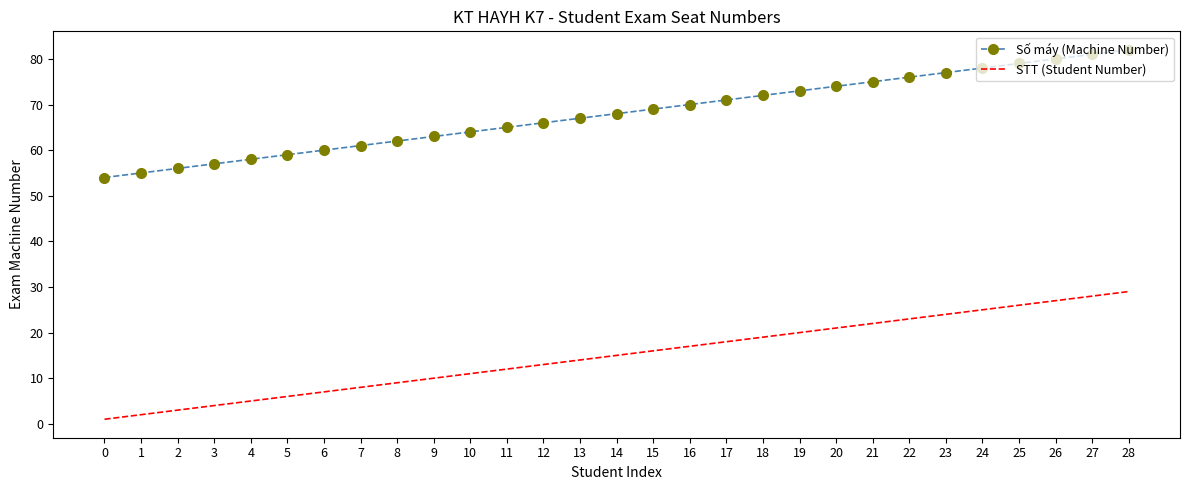

The value of Số máy (Machine Number) at 2 is 80. True or false?

False